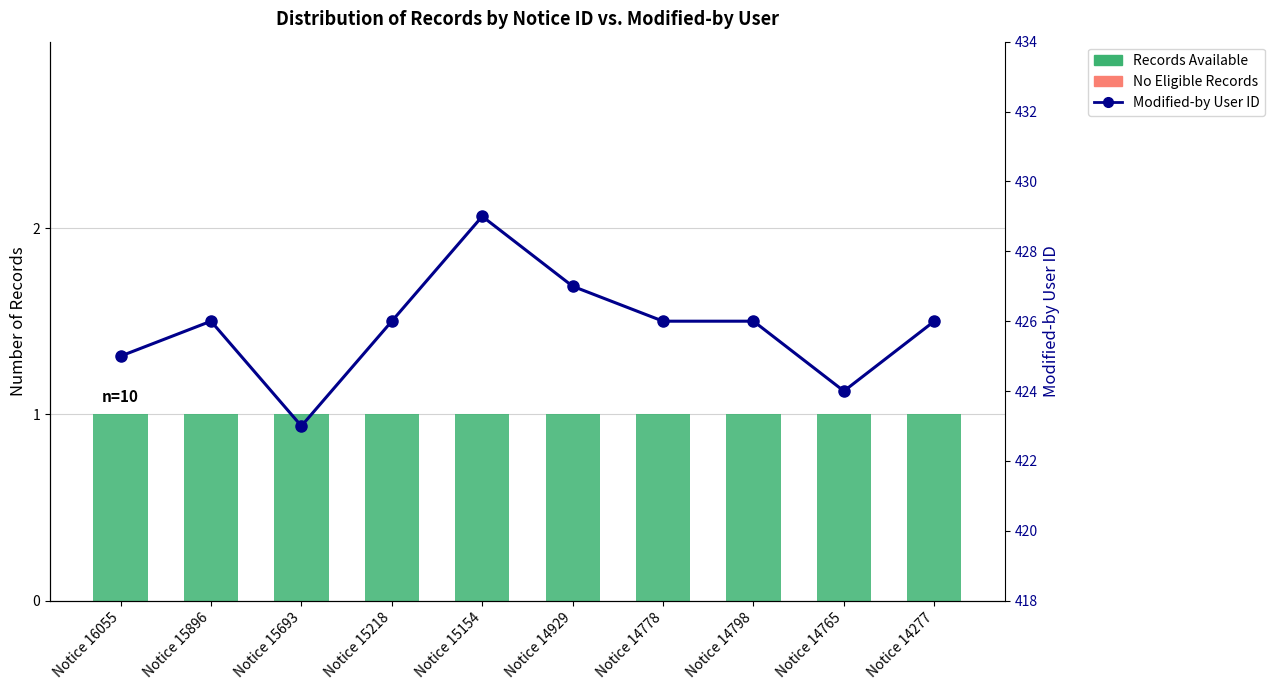

List the series in order of their peak value, lowest first.

Records Available, Modified-by User ID